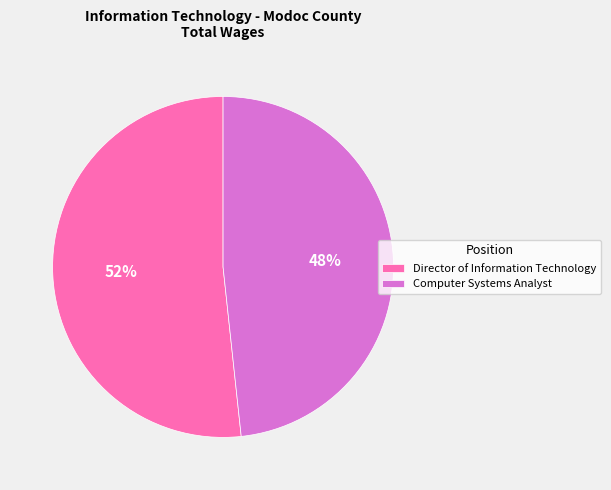

How many slices are in this pie chart?

2